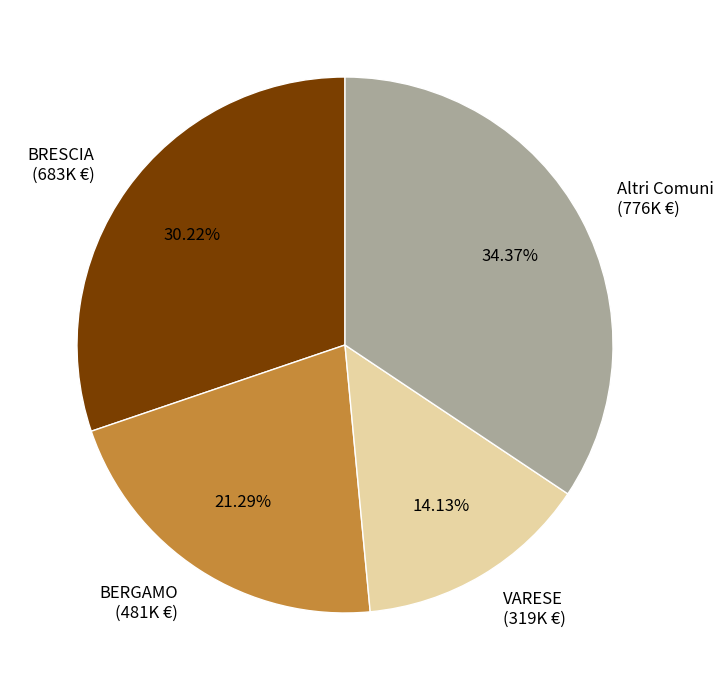

Approximately how many times larger is the value at BERGAMO compared to BRESCIA?

0.7